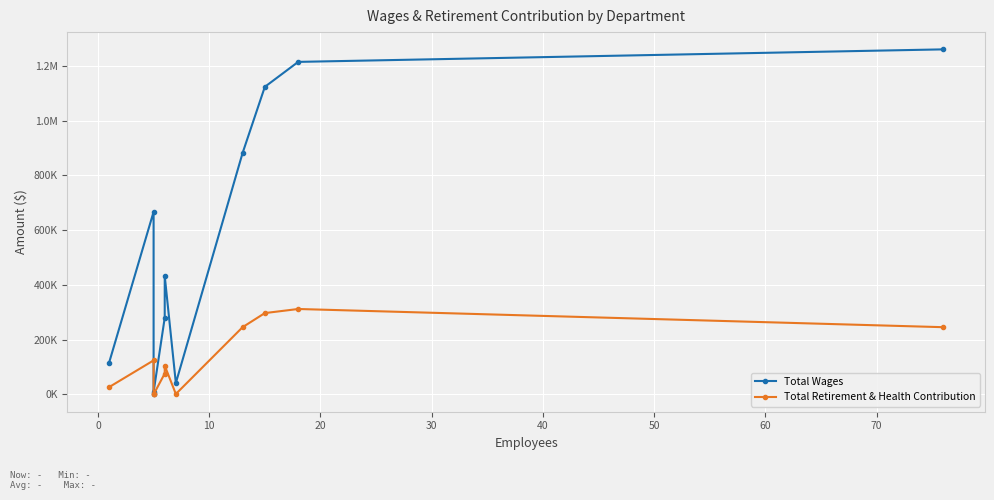

How many data points in Total Wages are above 433025?

5